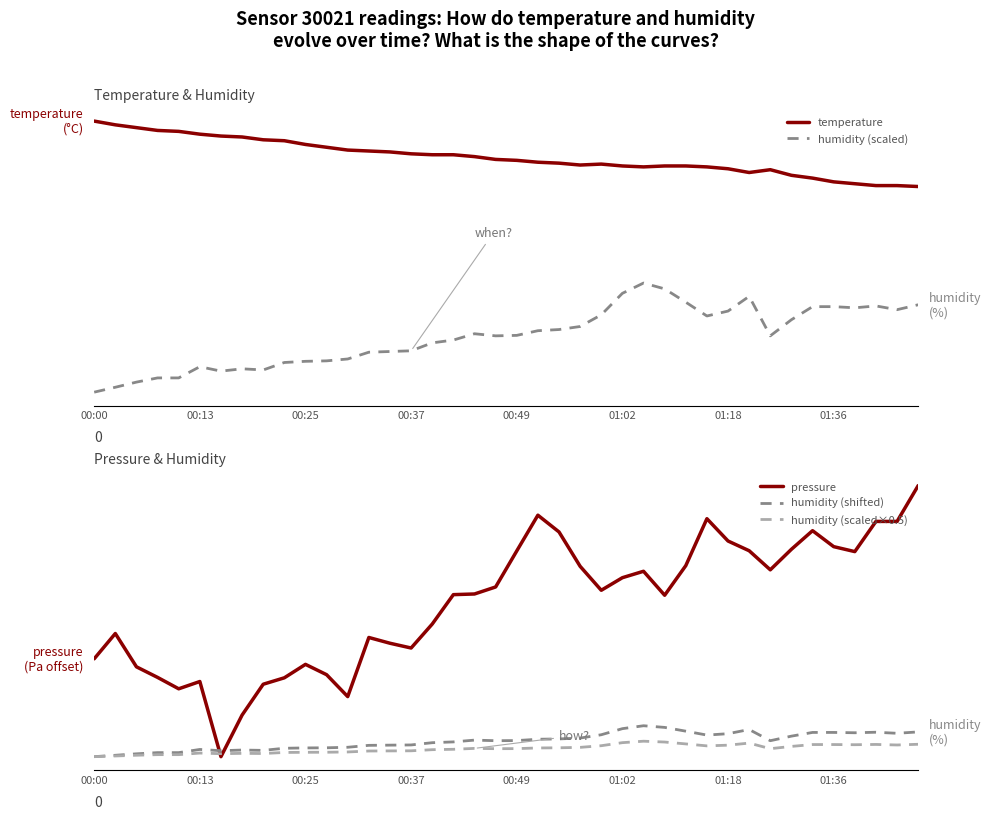

True or false: temperature and humidity (scaled×0.5) cross at least once.

False